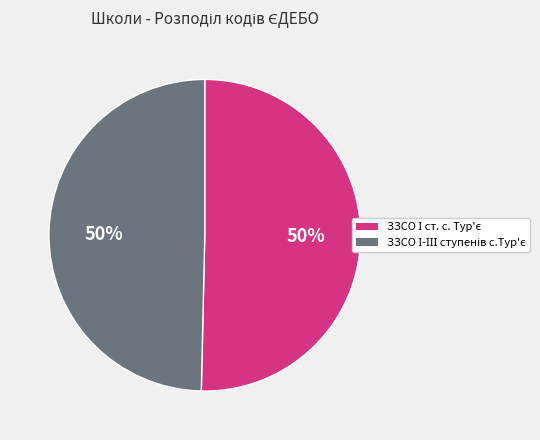

Count the number of slices in the pie.

2